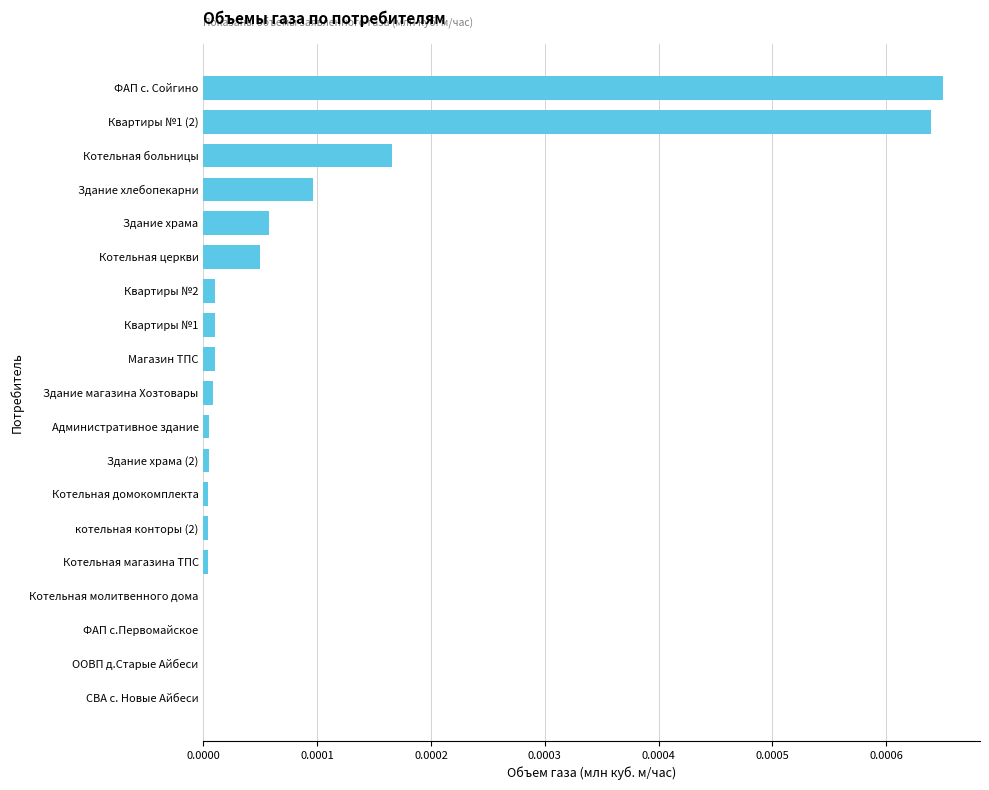

The chart shows a value of 0.0 at Здание хлебопекарни. True or false?

True